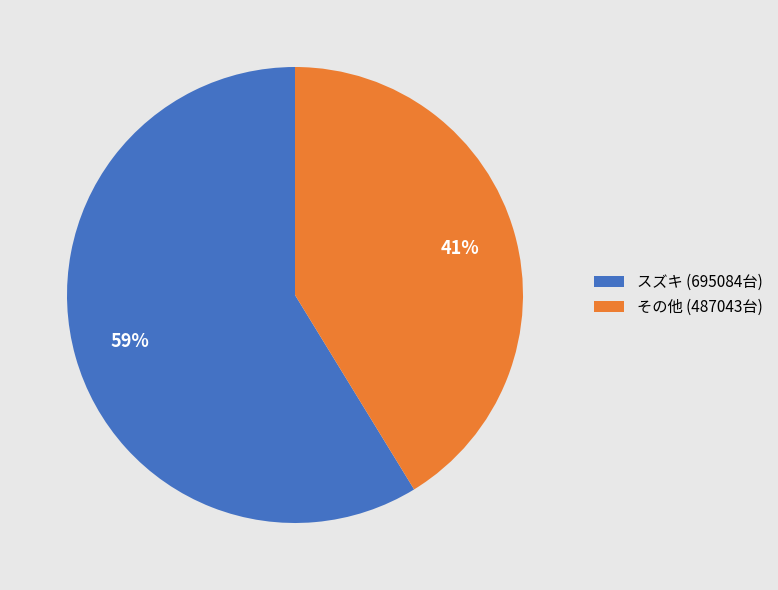

Is the sum of その他 (487043台) and スズキ (695084台) greater than half?

Yes